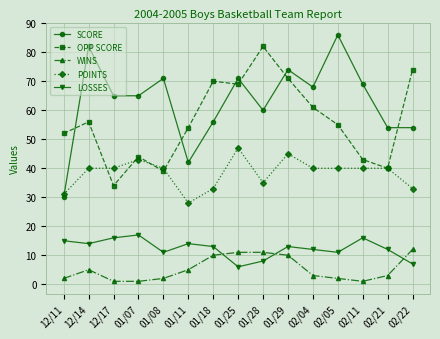

What is the label of the 11th point from the right?

01/08